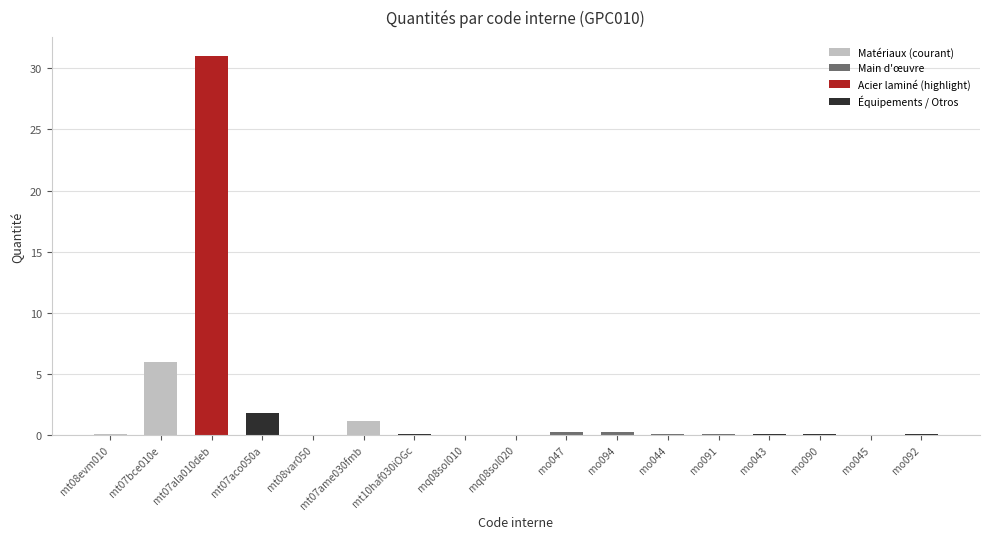

Which category has the highest value across all series?

mt07ala010deb